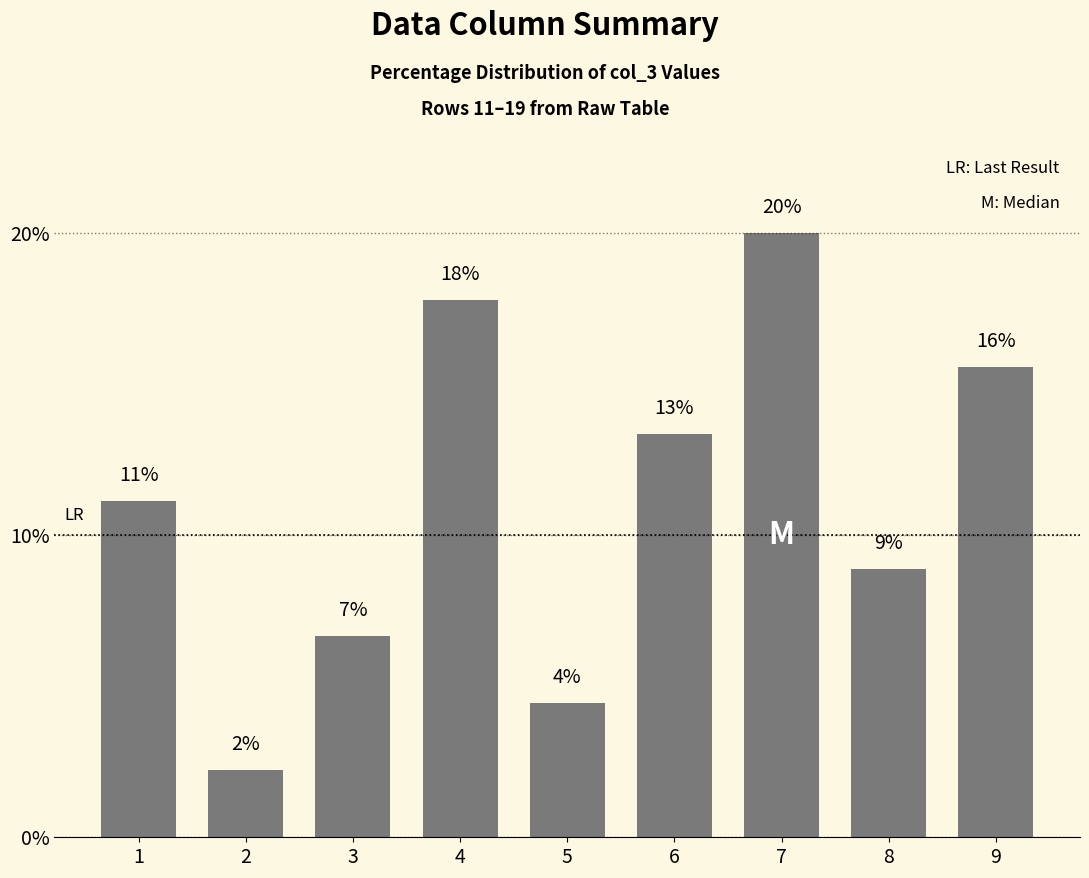

Reading left to right, extract all data points from this chart.

11.1	2.2	6.7	17.8	4.4	13.3	20.0	8.9	15.6